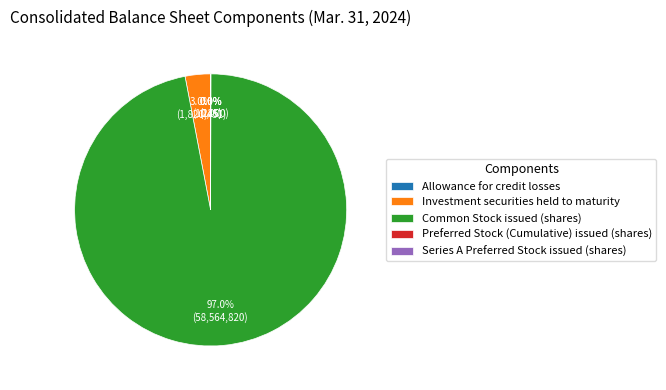

Which category has the biggest portion of the pie?

Common Stock issued (shares)